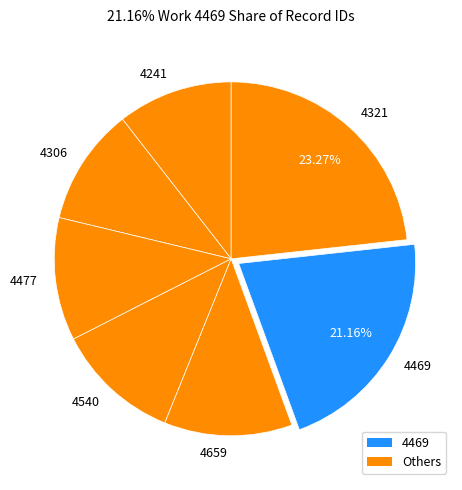

To the nearest percent, what percentage of the pie is 4540?

11%